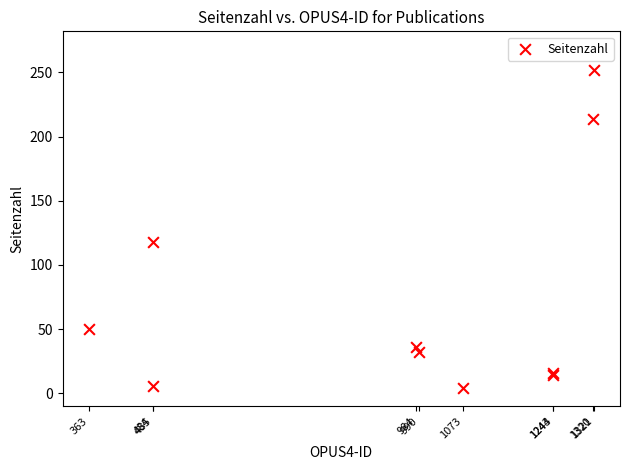

What Y value in the scatter plot is closest to 128?

118